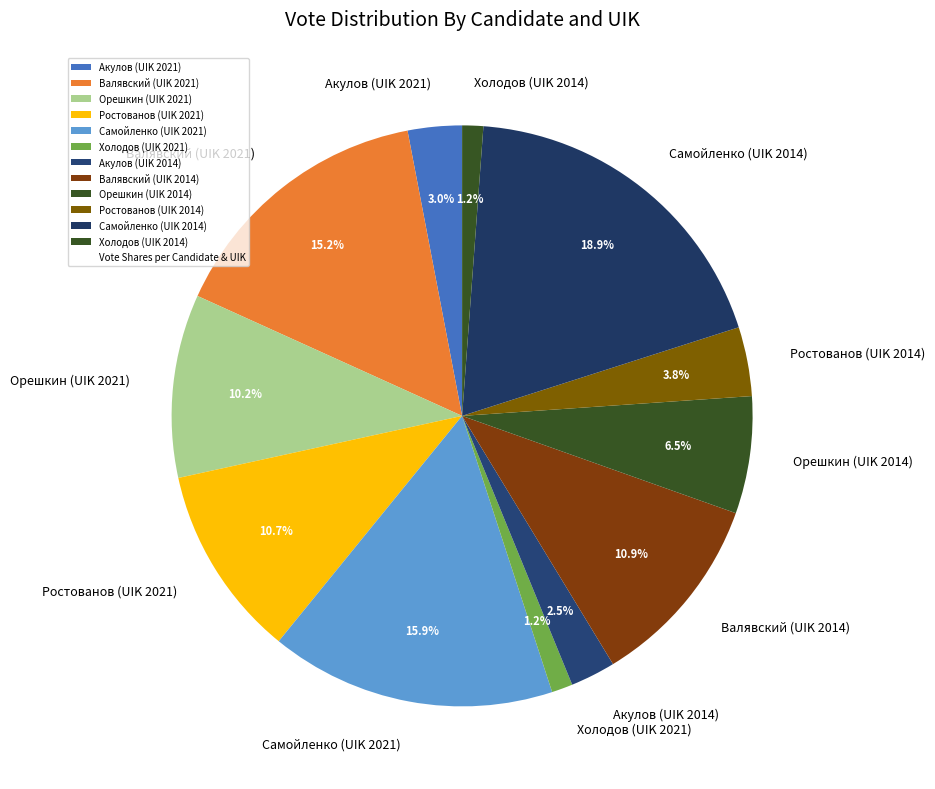

Which category has the biggest portion of the pie?

Самойленко (UIK 2014)